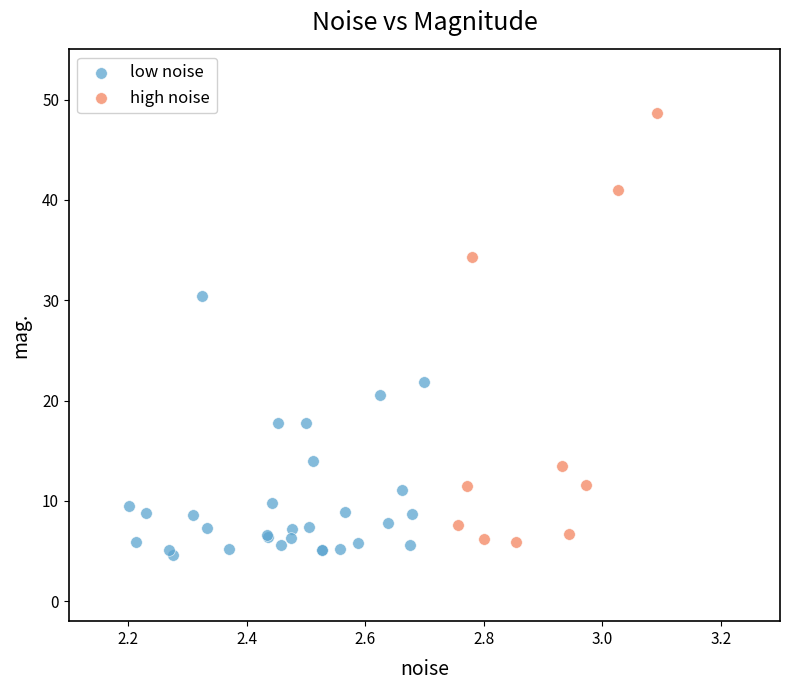

Which series reaches the maximum Y coordinate?

high noise